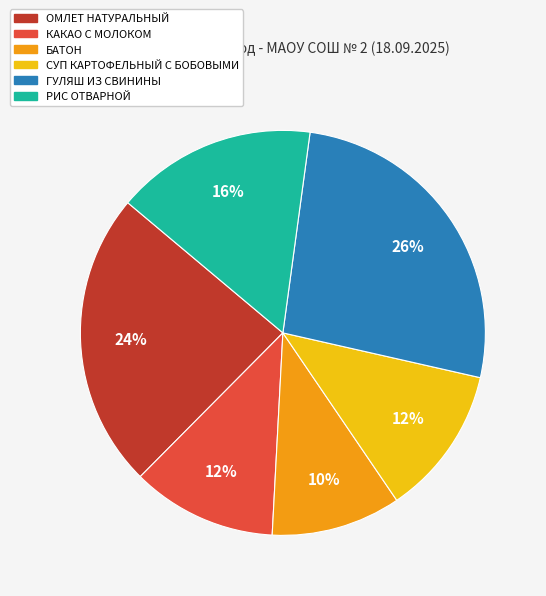

To the nearest percent, what percentage of the pie is БАТОН?

10%